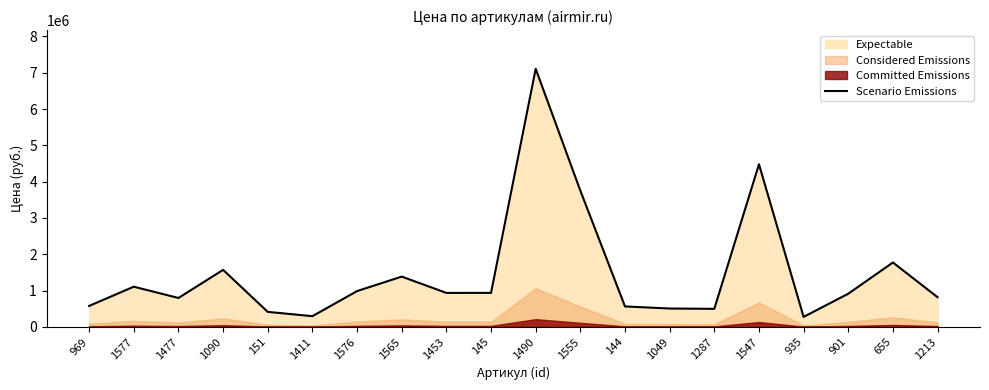

What is the maximum value shown in the chart?

7110000